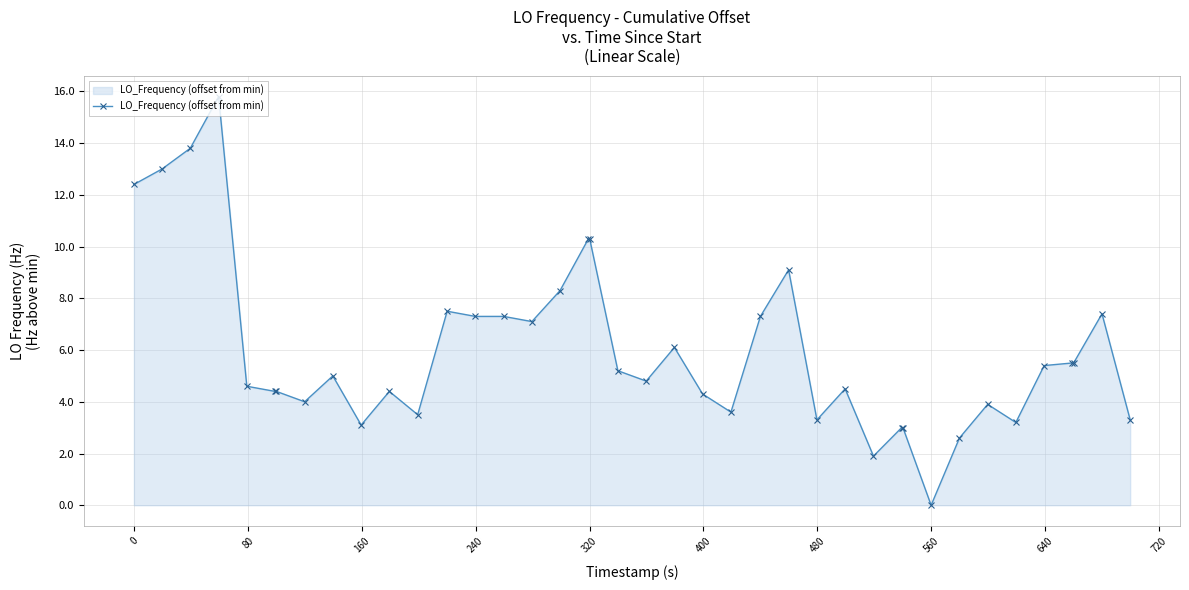

What is the value of the 17th point from the left?

8.3